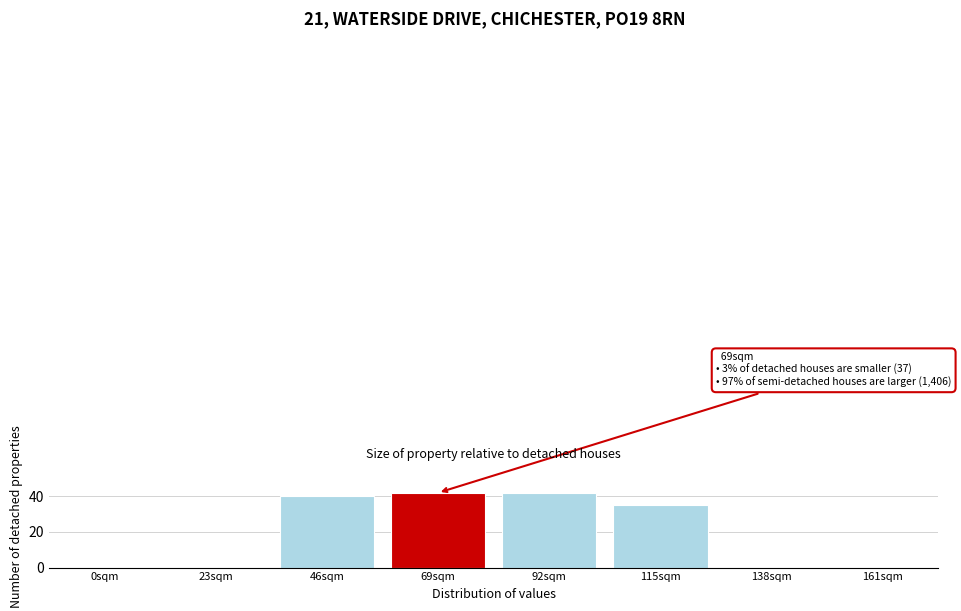

Reading left to right, extract all data points from this chart.

0sqm=0	23sqm=0	46sqm=40	69sqm=42	92sqm=42	115sqm=35	138sqm=0	161sqm=0